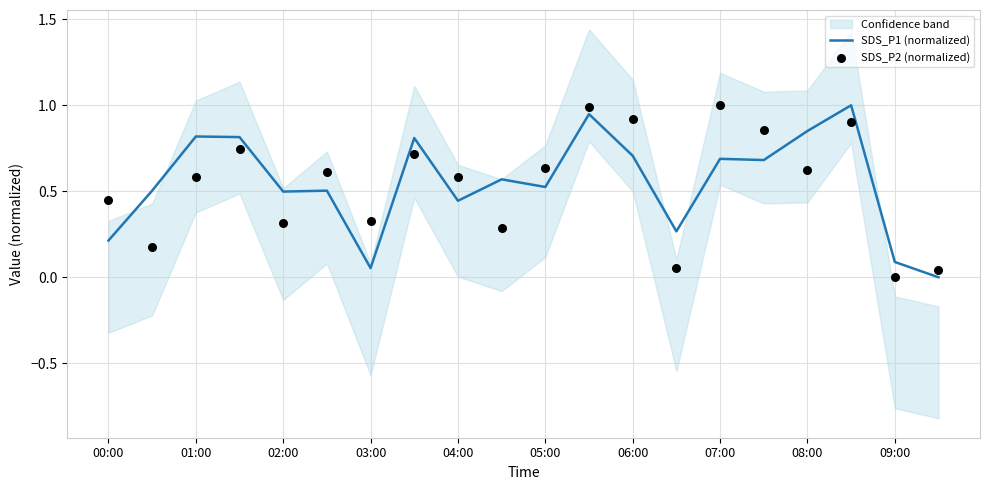

What are all the series names shown in the legend?

SDS_P1 (normalized), SDS_P2 (normalized)